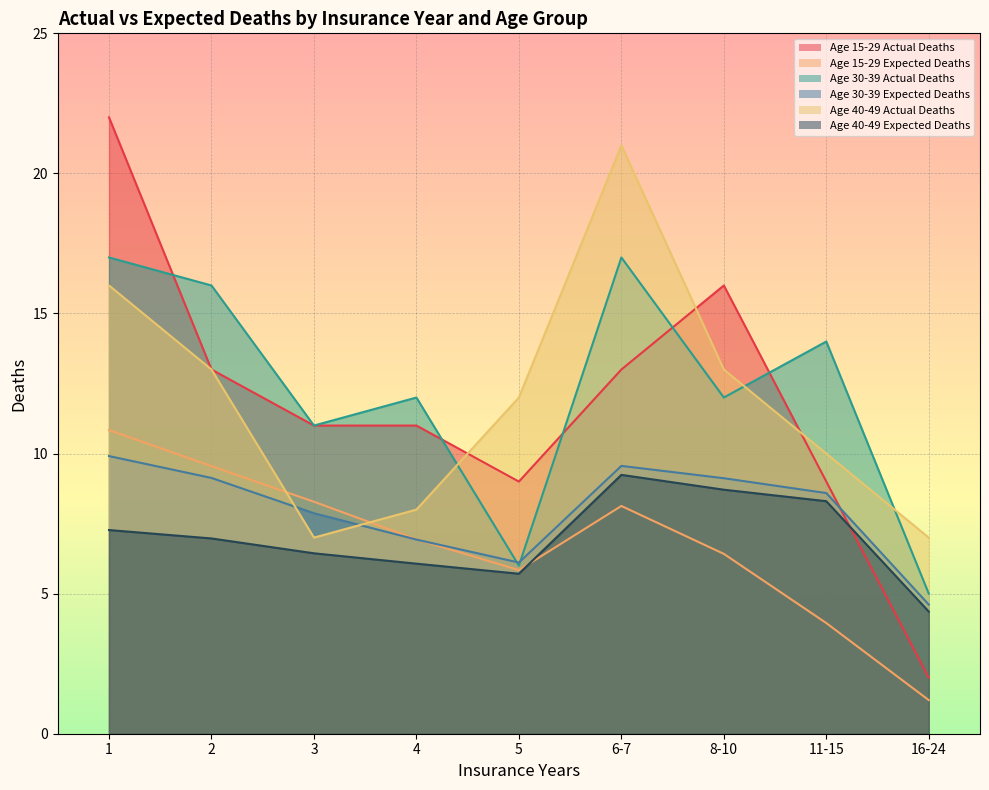

Reading left to right, list all the values displayed in this chart.

Age 15-29 Actual Deaths: 22.0	13.0	11.0	11.0	9.0	13.0	16.0	9.0	2.0
Age 15-29 Expected Deaths: 10.8	9.6	8.3	6.9	5.8	8.1	6.4	4.0	1.2
Age 30-39 Actual Deaths: 17.0	16.0	11.0	12.0	6.0	17.0	12.0	14.0	5.0
Age 30-39 Expected Deaths: 9.9	9.1	7.9	6.9	6.1	9.6	9.1	8.6	4.6
Age 40-49 Actual Deaths: 16.0	13.0	7.0	8.0	12.0	21.0	13.0	10.0	7.0
Age 40-49 Expected Deaths: 7.3	7.0	6.4	6.1	5.7	9.2	8.7	8.3	4.4